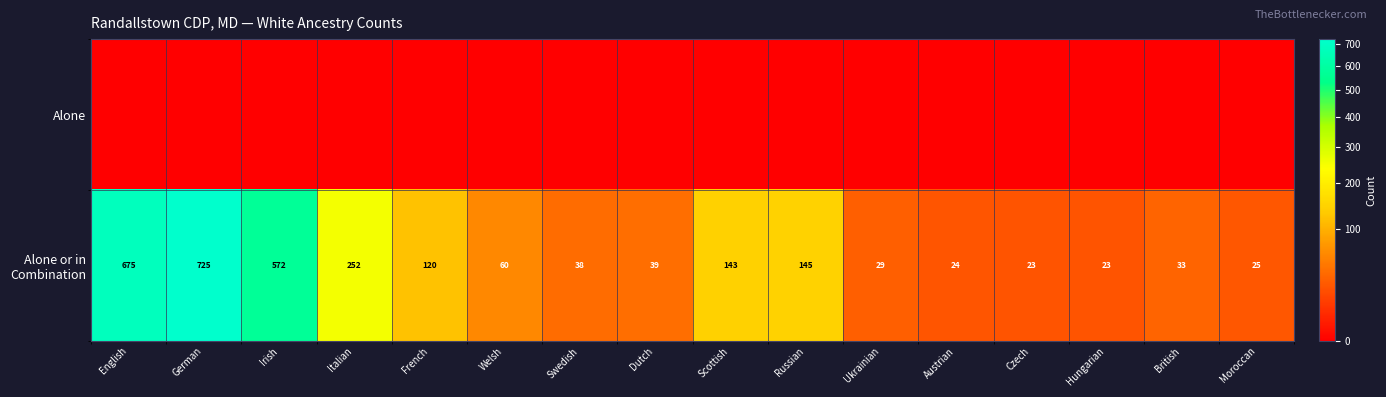

What is the total value across all series at Italian?

252